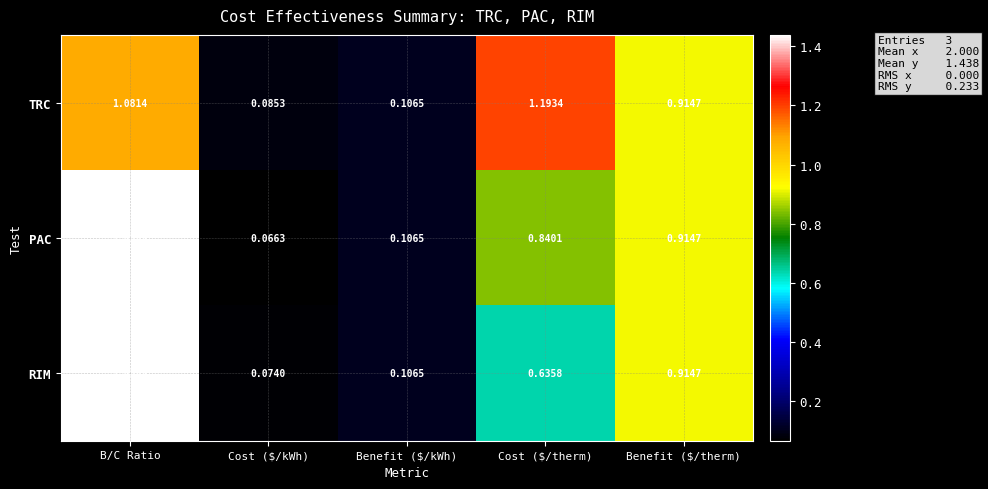

At which label is PAC closest to 0?

Cost ($/kWh)